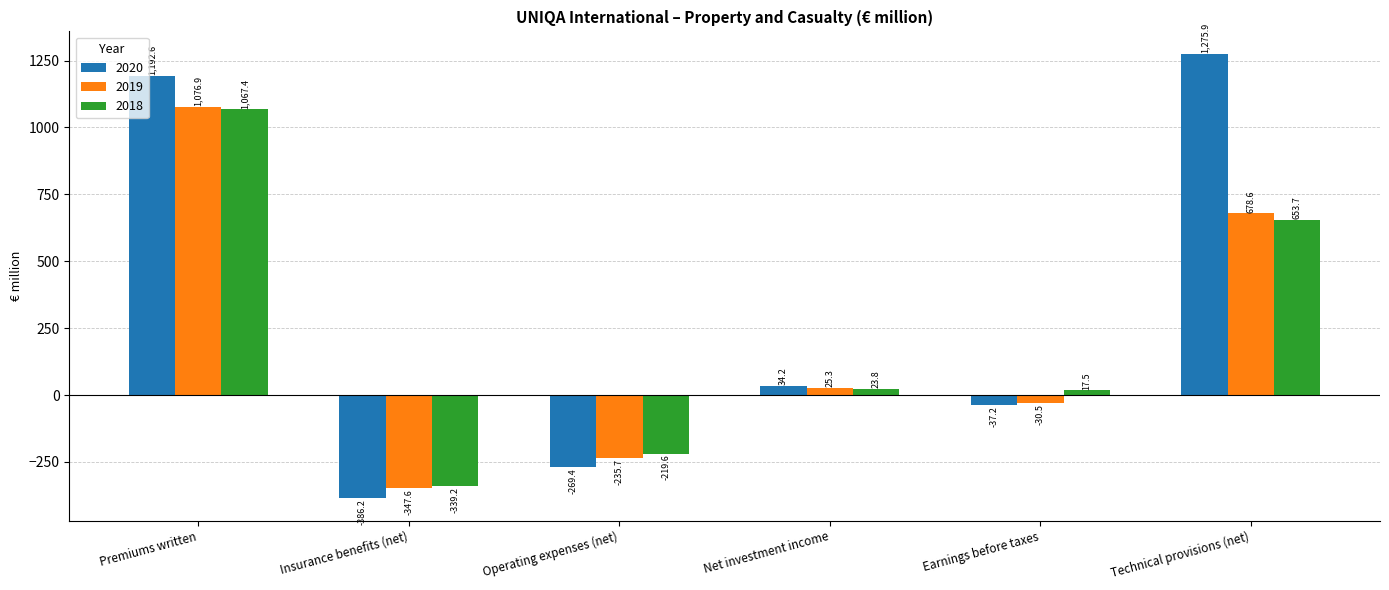

Which label corresponds to the largest value in the chart?

Technical provisions (net)